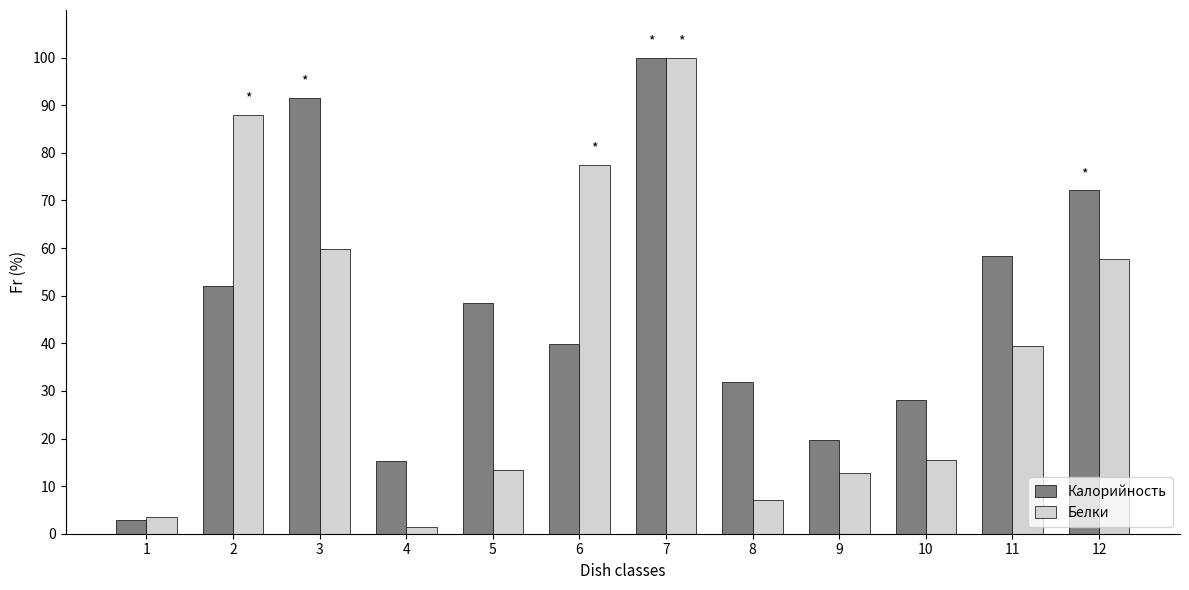

Which series has the widest spread of values?

Белки